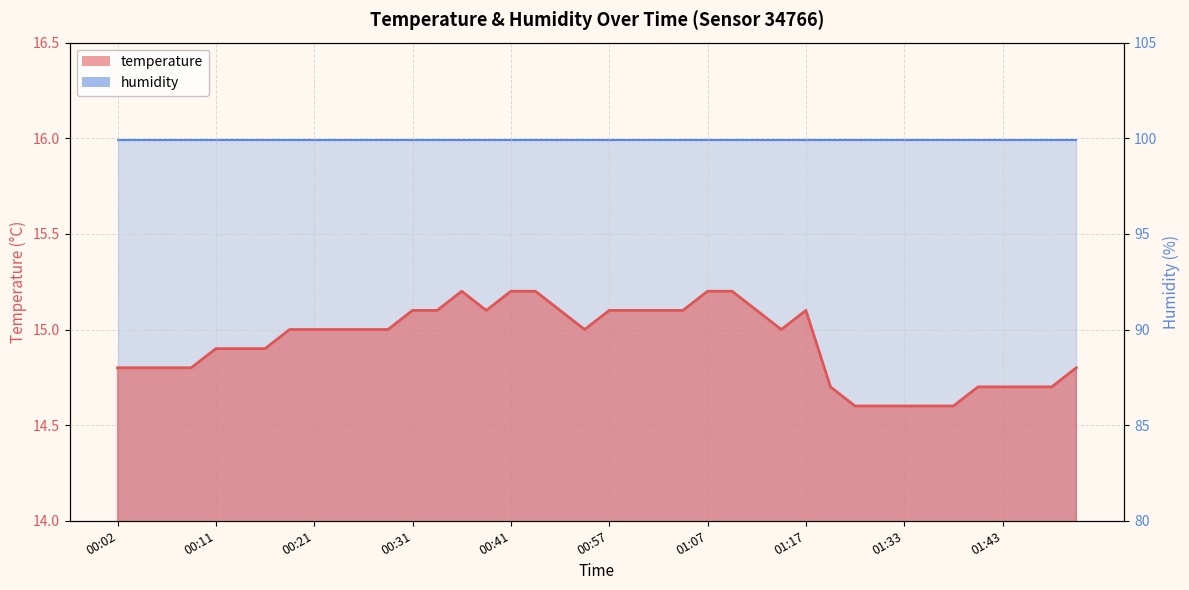

Does the chart display data point markers on the line(s)?

No